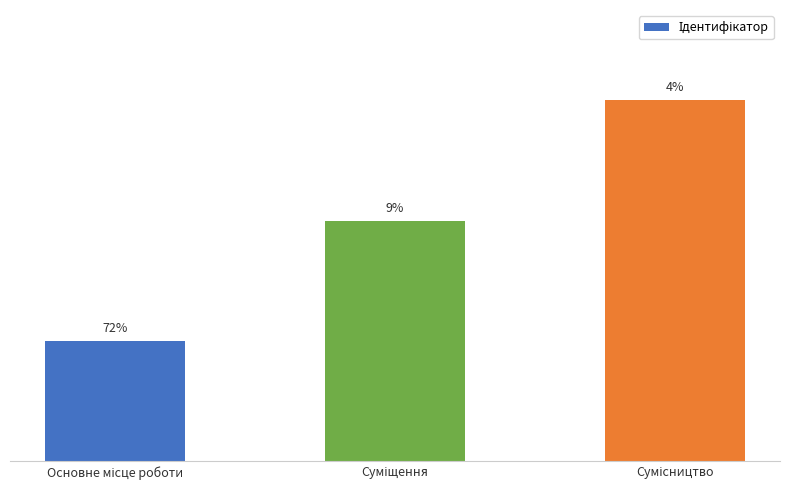

The value at Основне місце роботи is 1. True or false?

True